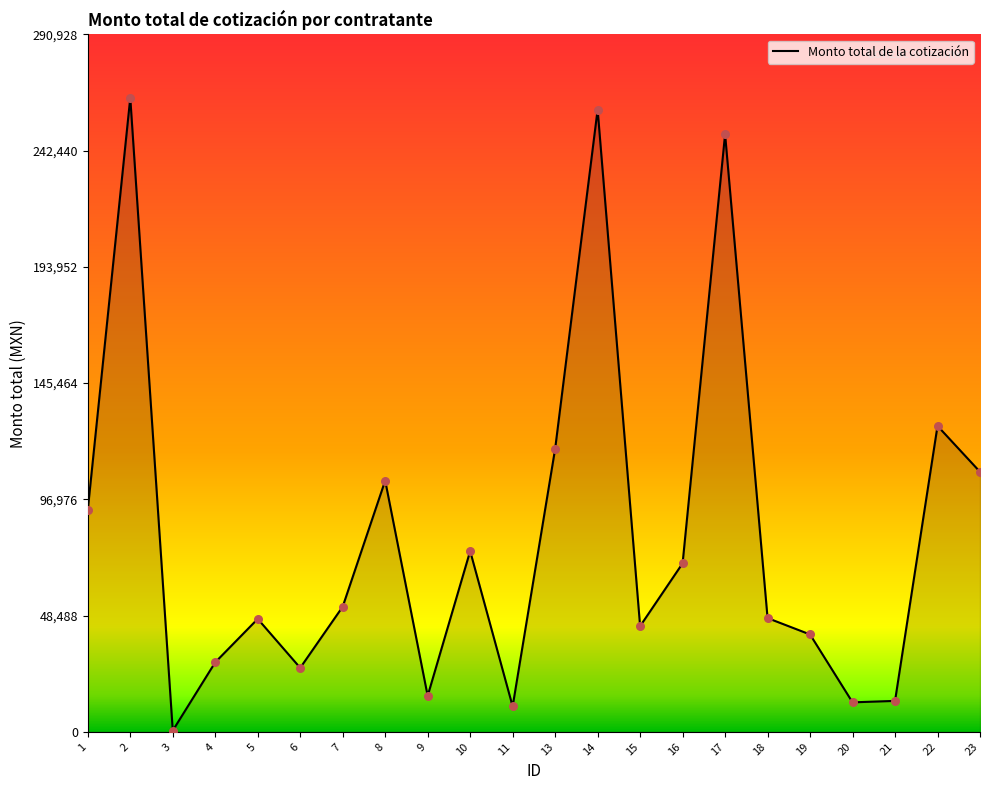

Which has a higher value, 17 or 21?

17